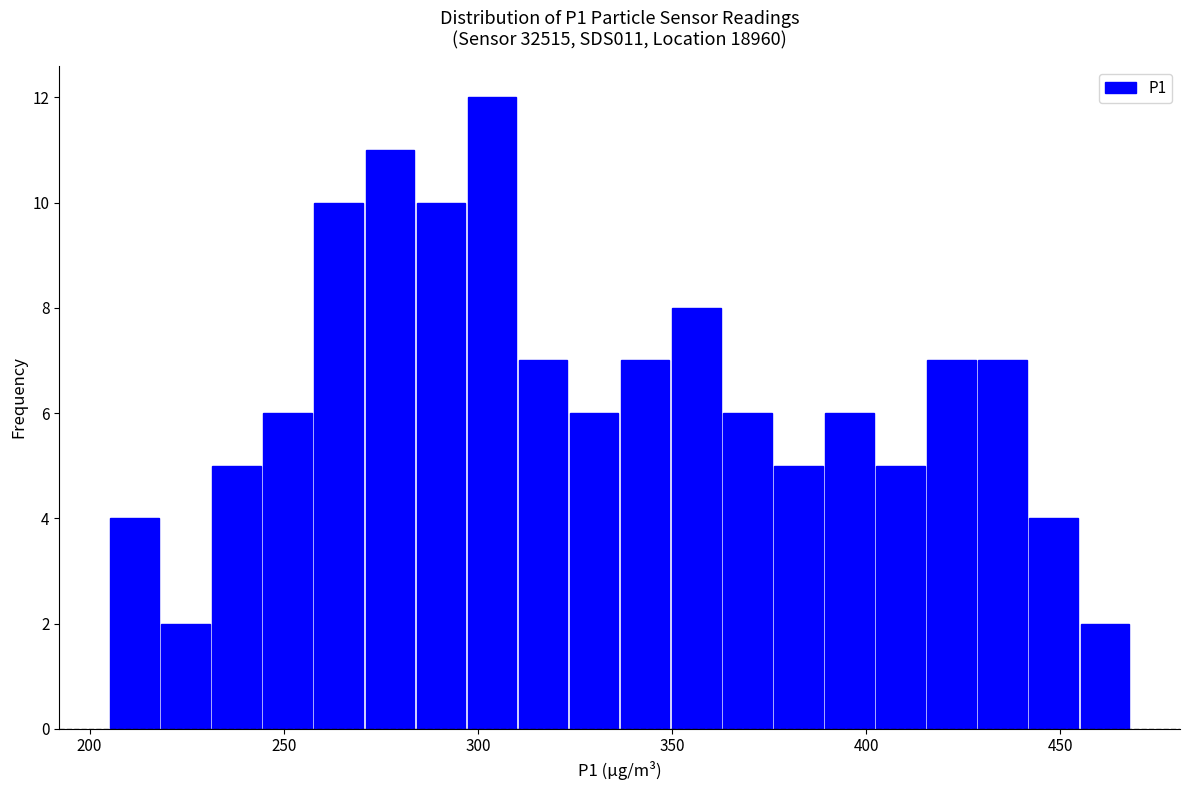

Around what value on the x-axis is the tallest bar? Give the approximate position of its centre, as read against the axis.

305